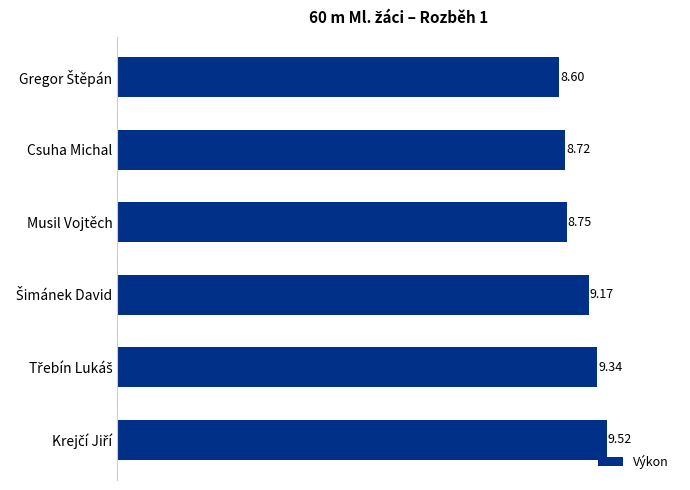

What is the ratio of the value at Musil Vojtěch to the value at Csuha Michal?

1.0